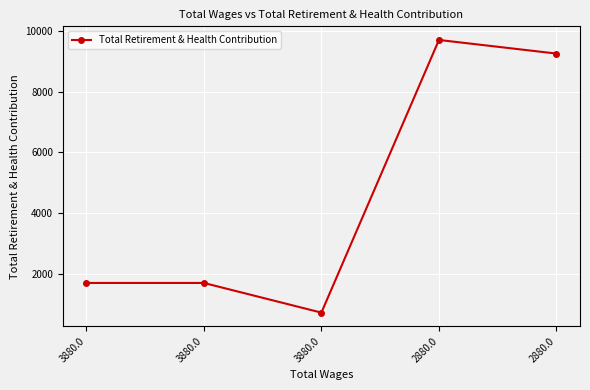

List the labels in order of value, smallest first.

3880.0, 3880.0, 3880.0, 2880.0, 2880.0